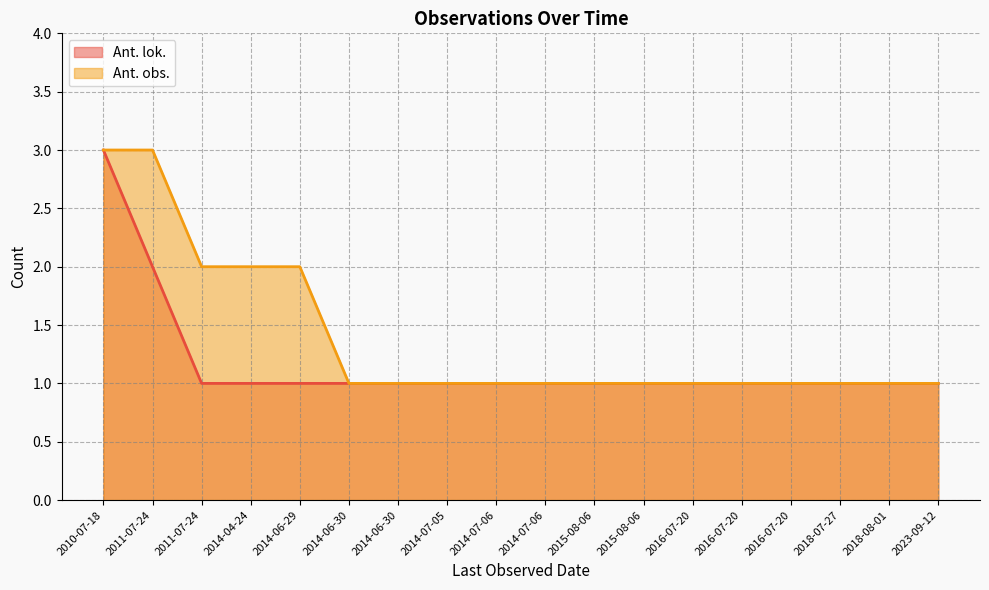

What is the label of the 5th point from the left?

2014-06-29